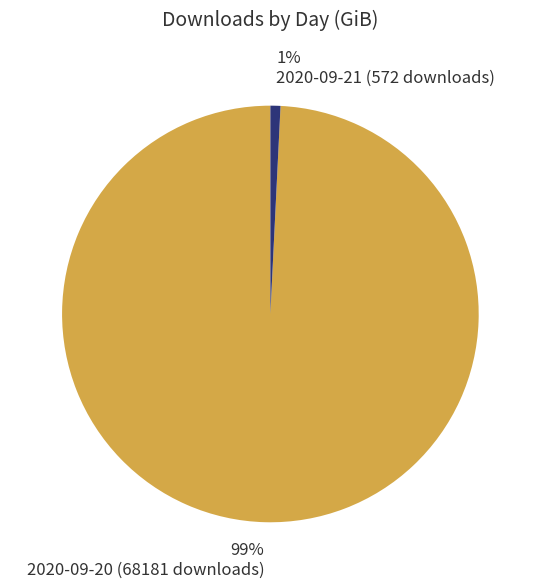

Does 99% 2020-09-20 (68181 downloads) account for over 50% of the chart?

Yes